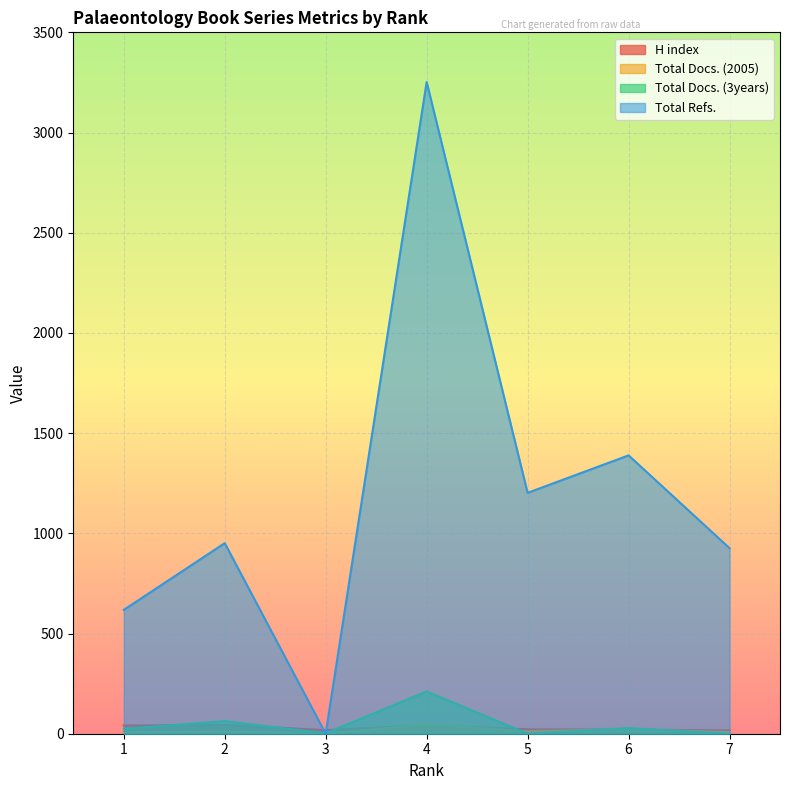

True or false: Total Refs. has a value of 1389 at 6.

True